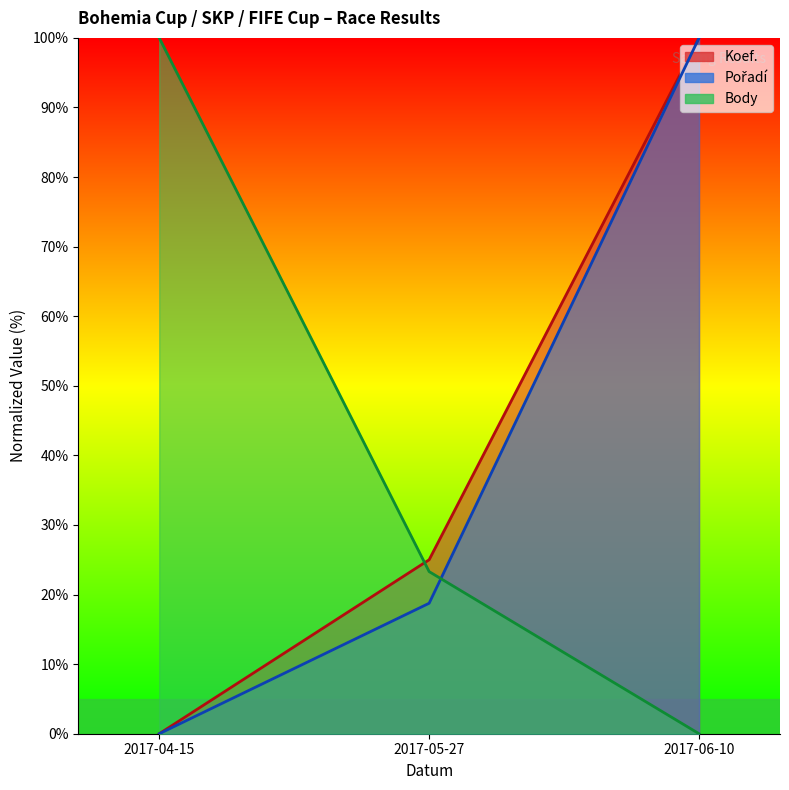

What is the sum of the Koef. values at 2017-06-10 and 2017-05-27?

125.0